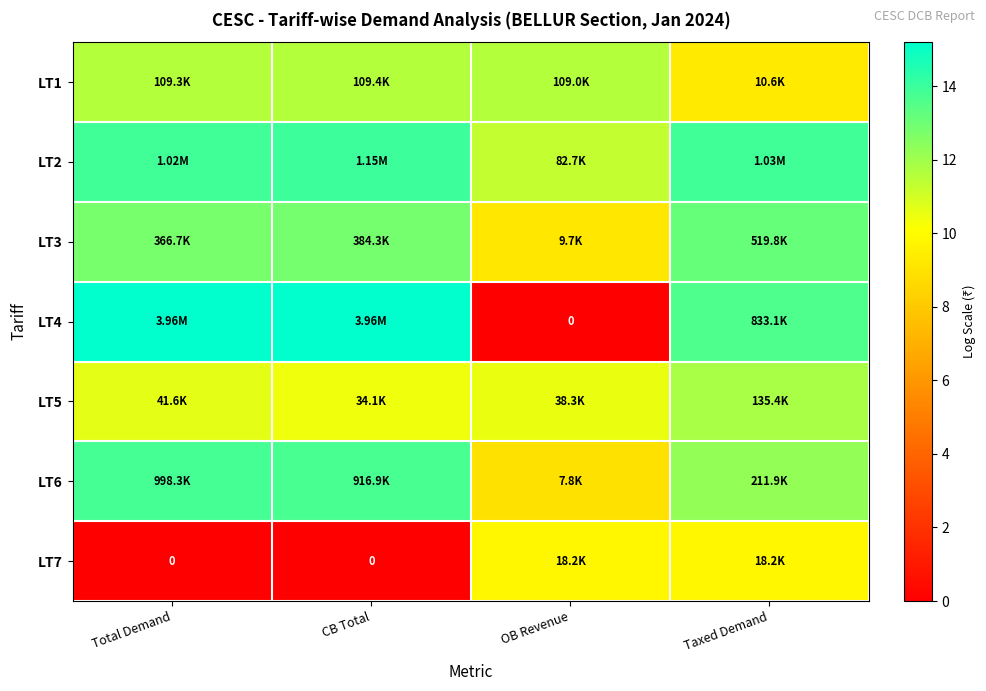

At how many categories does at least one series exceed 2?

4